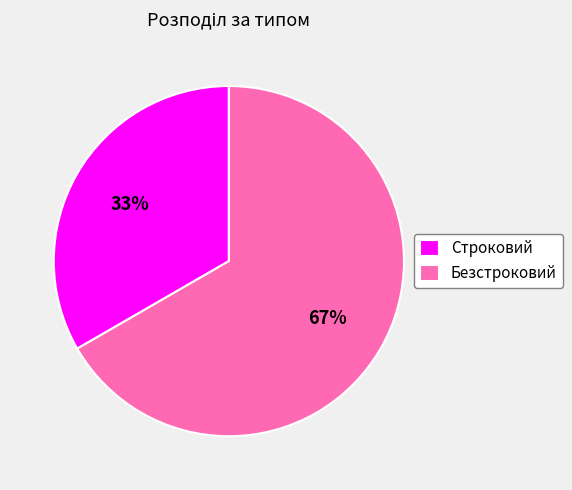

Which category has the biggest portion of the pie?

Безстроковий